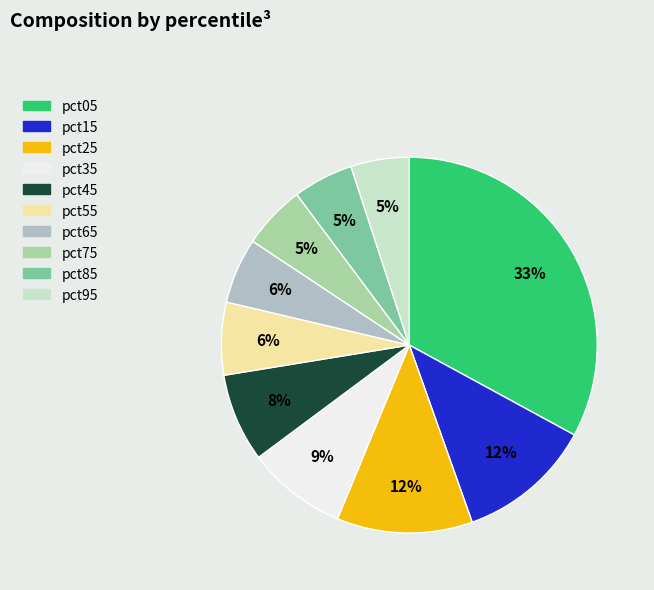

Which slice is the largest?

pct05